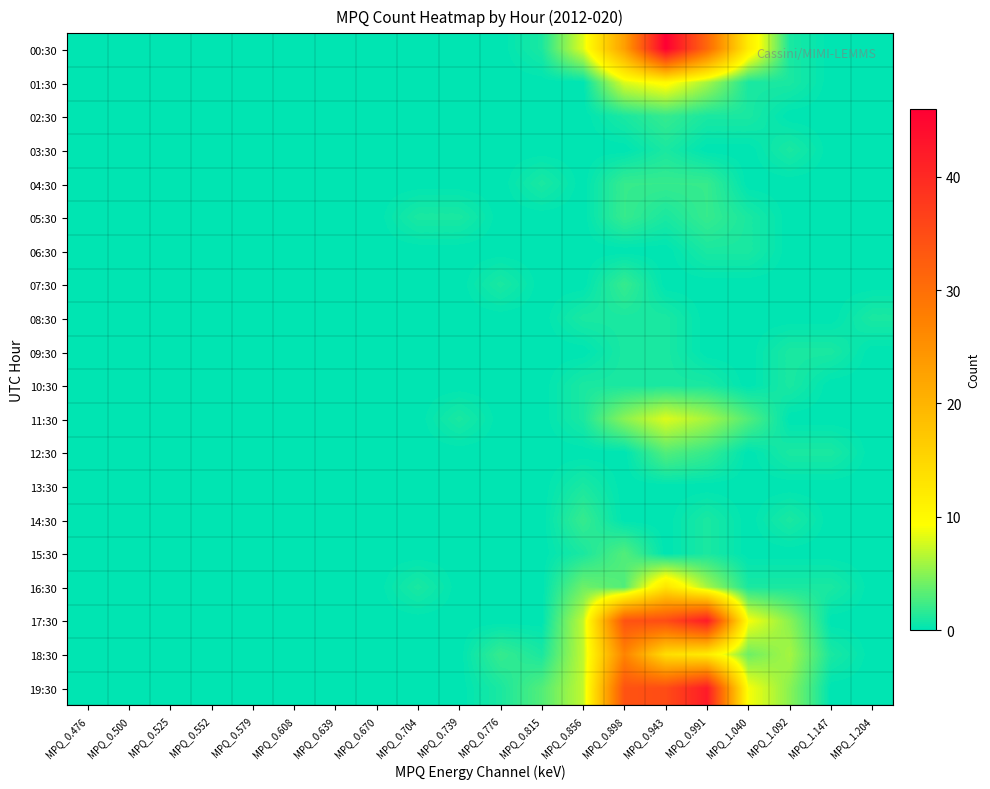

What is the spread (max minus min) of values at MPQ_1.040?

12